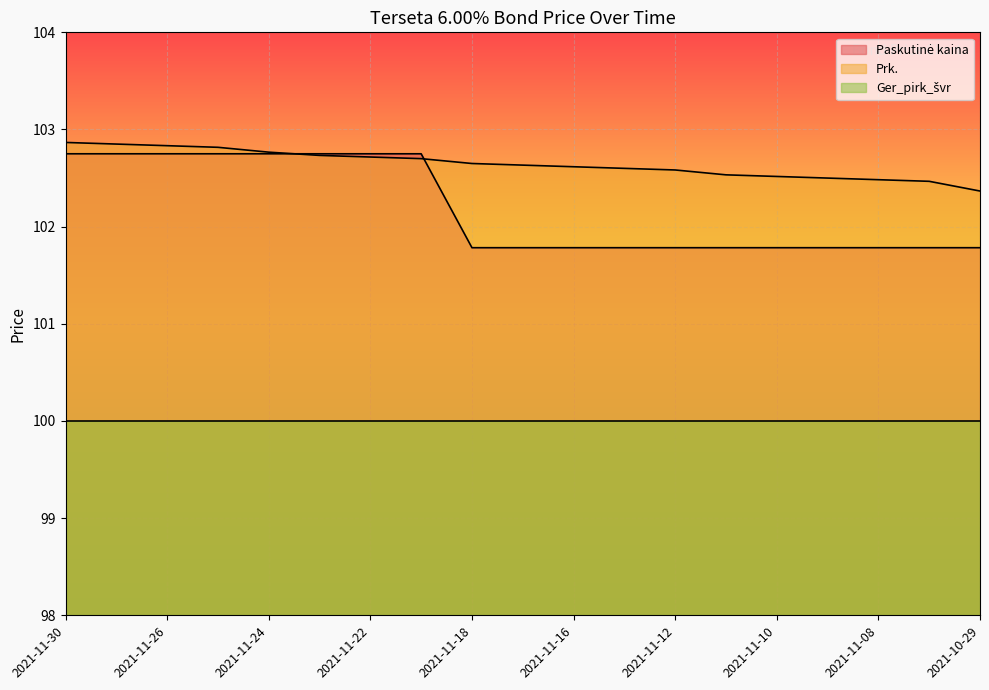

Where do Prk. and Paskutinė kaina first cross each other?

2021-11-24 and 2021-11-23